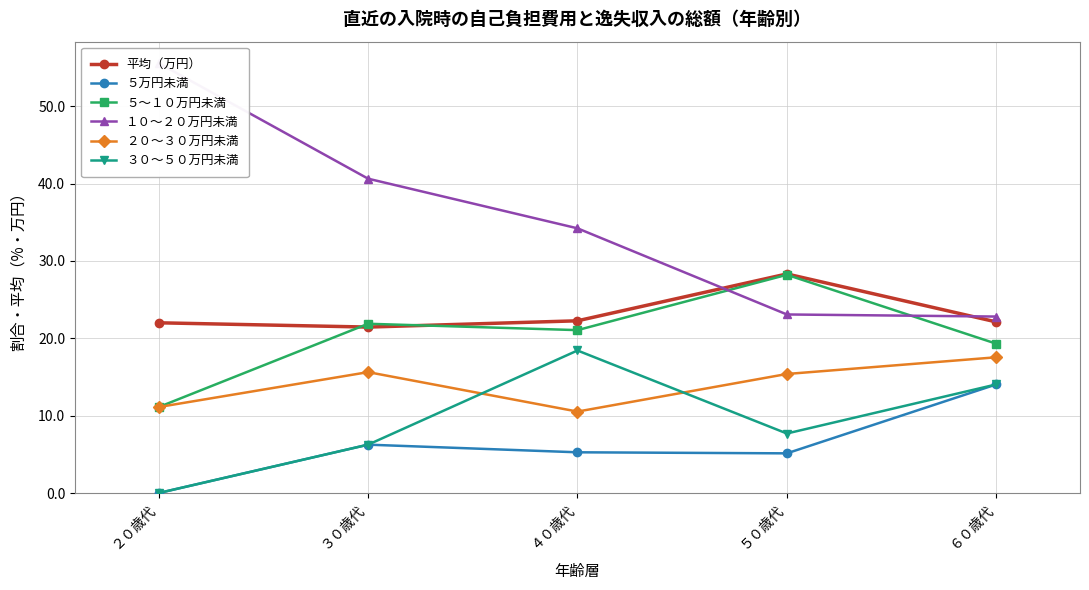

List the series in order of their peak value, highest first.

１０～２０万円未満, 平均（万円）, ５～１０万円未満, ３０～５０万円未満, ２０～３０万円未満, ５万円未満